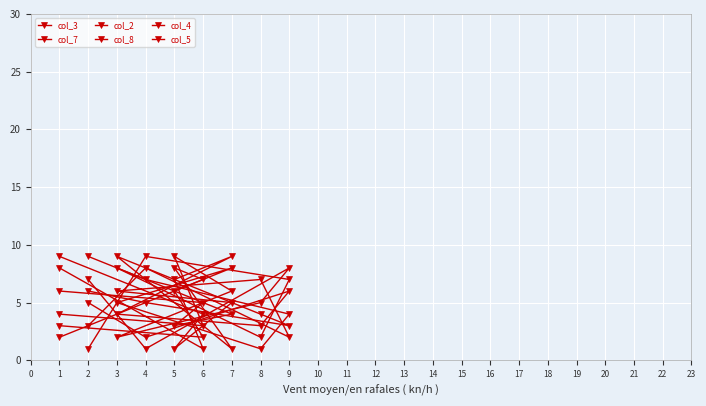

Is the value of col_8 at 7 greater than the value of col_2 at 4?

No